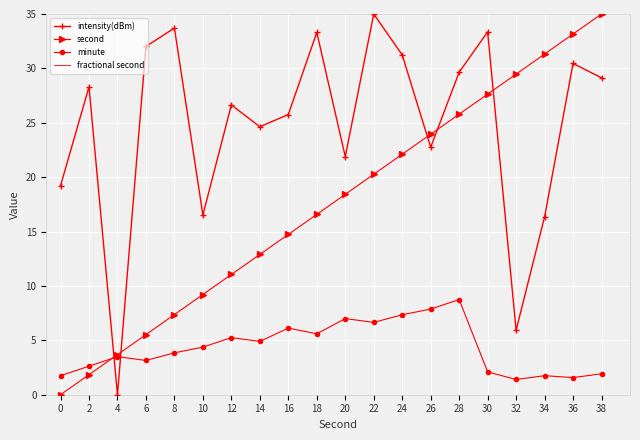

How many intersections are there between second and intensity(dBm)?

5